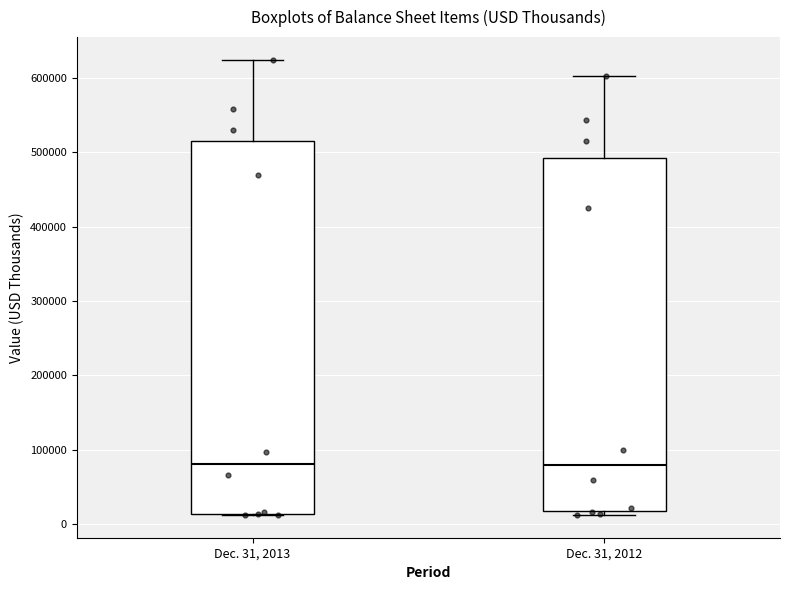

Comparing the boxes themselves (not the whiskers), which one is the tallest?

Dec. 31, 2013